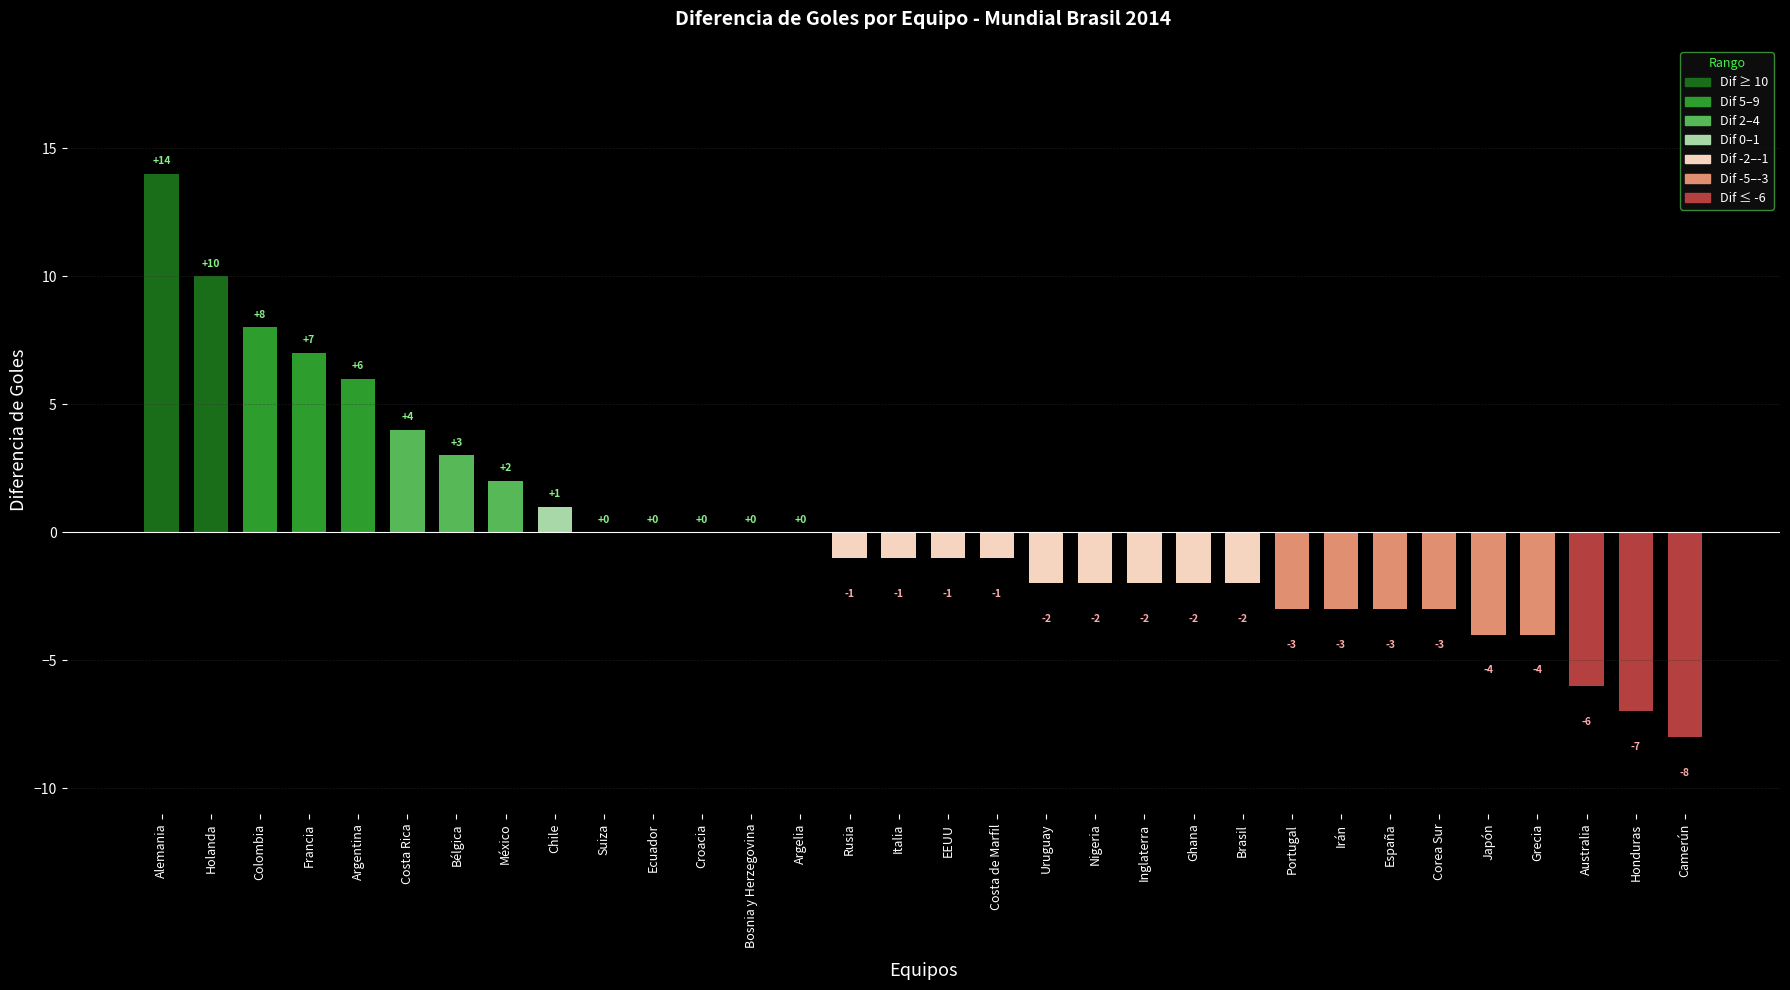

Count the number of categories in the chart.

32